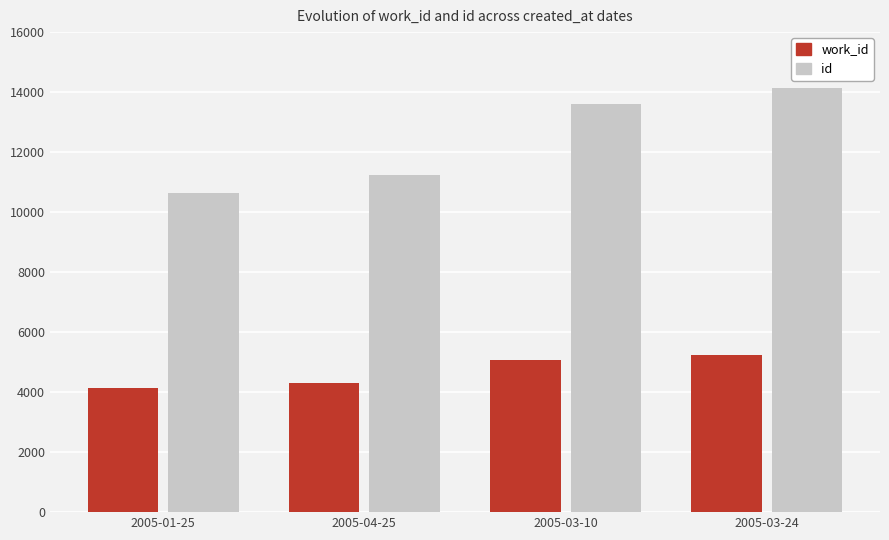

Reading right to left, transcribe all the data shown in this chart.

work_id: 5244	5070	4299	4140
id: 14153	13609	11228	10654